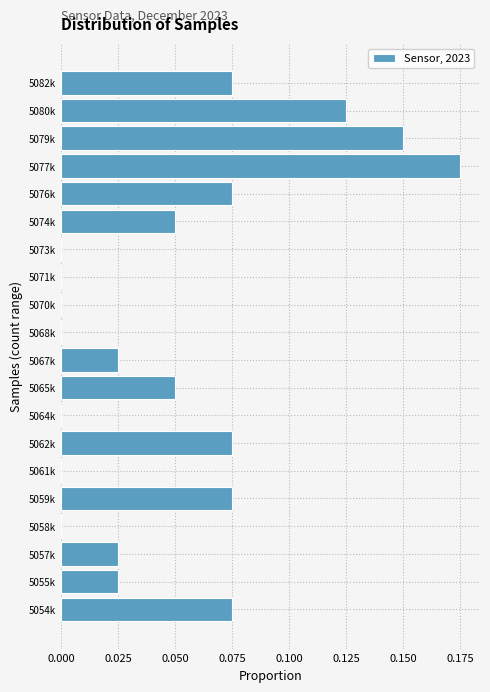

True or false: the data shows -0.1 at 5068k.

False